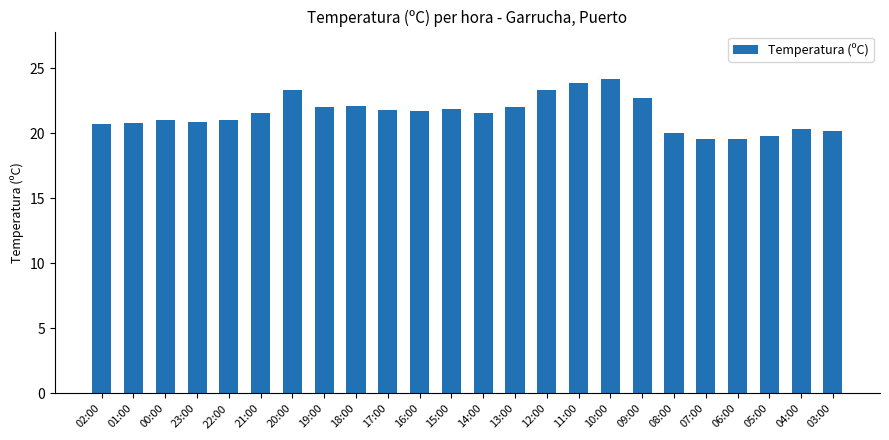

Between 06:00 and 22:00, which is larger?

22:00